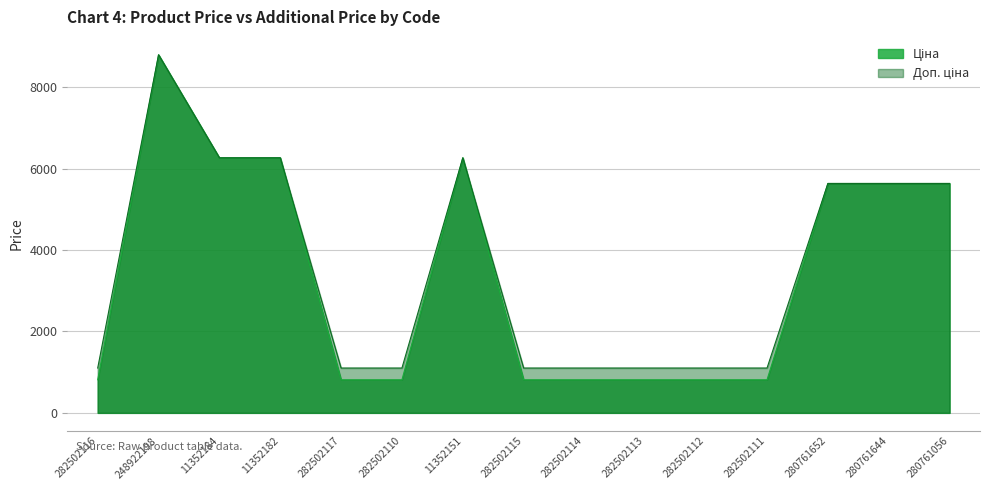

Between 282502114 and 282502113, which series saw the biggest shift?

Ціна